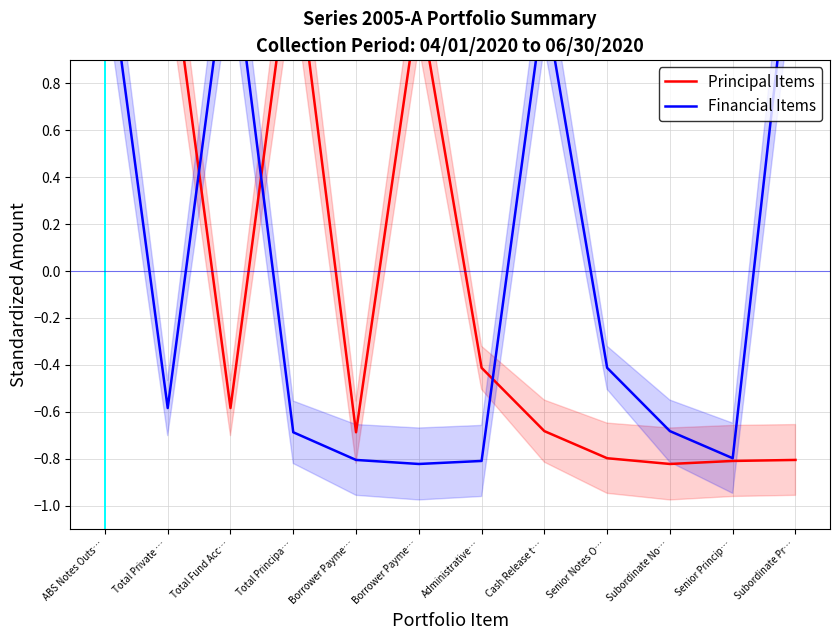

What is the difference between the Financial Items values at Subordinate No… and Total Private …?

0.1